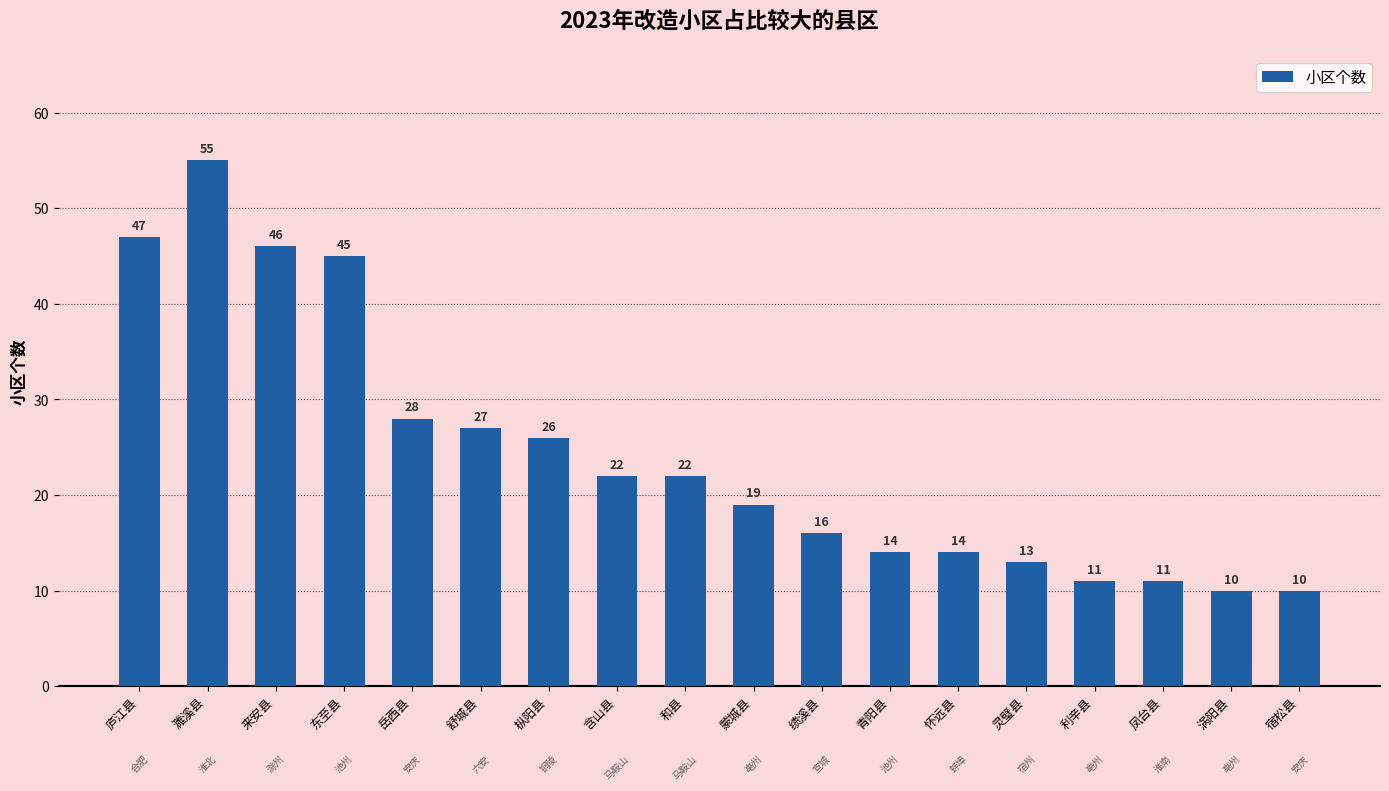

Which label corresponds to the largest value in the chart?

濉溪县